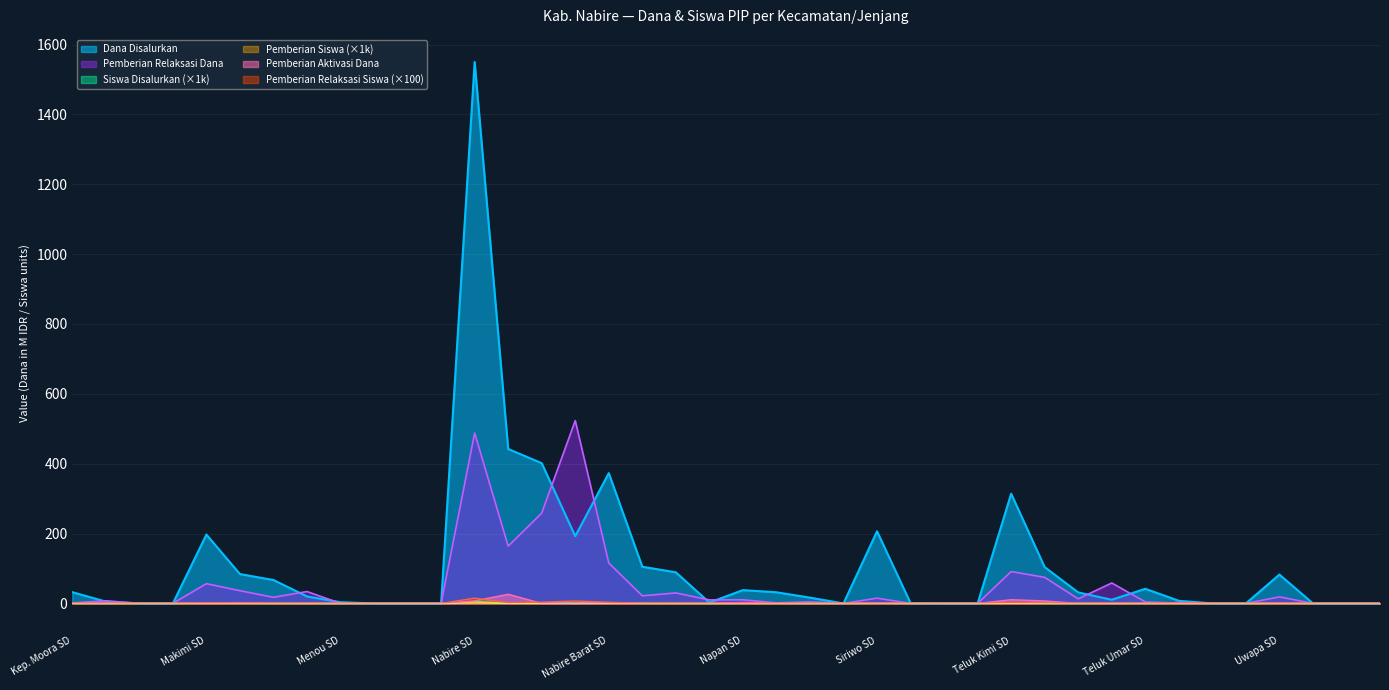

The Pemberian Siswa series shows 0.0 at 11. True or false?

True